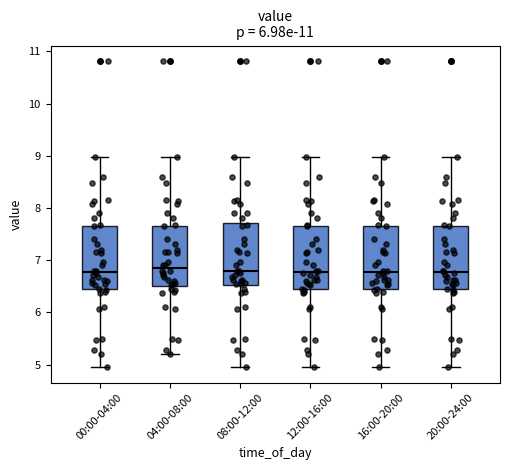

Reading left to right, read every box against the y-axis: the position of its median line, the range the box covers, and the ends of its whiskers. The values are not printed on the chart, so give them approximately, as read against the axis.

00:00-04:00: median 6.8, box 6.4 to 7.7, whiskers 5.0 to 9.0
04:00-08:00: median 6.9, box 6.5 to 7.7, whiskers 5.2 to 9.0
08:00-12:00: median 6.8, box 6.5 to 7.7, whiskers 5.0 to 9.0
12:00-16:00: median 6.8, box 6.4 to 7.7, whiskers 5.0 to 9.0
16:00-20:00: median 6.8, box 6.4 to 7.7, whiskers 5.0 to 9.0
20:00-24:00: median 6.8, box 6.4 to 7.7, whiskers 5.0 to 9.0